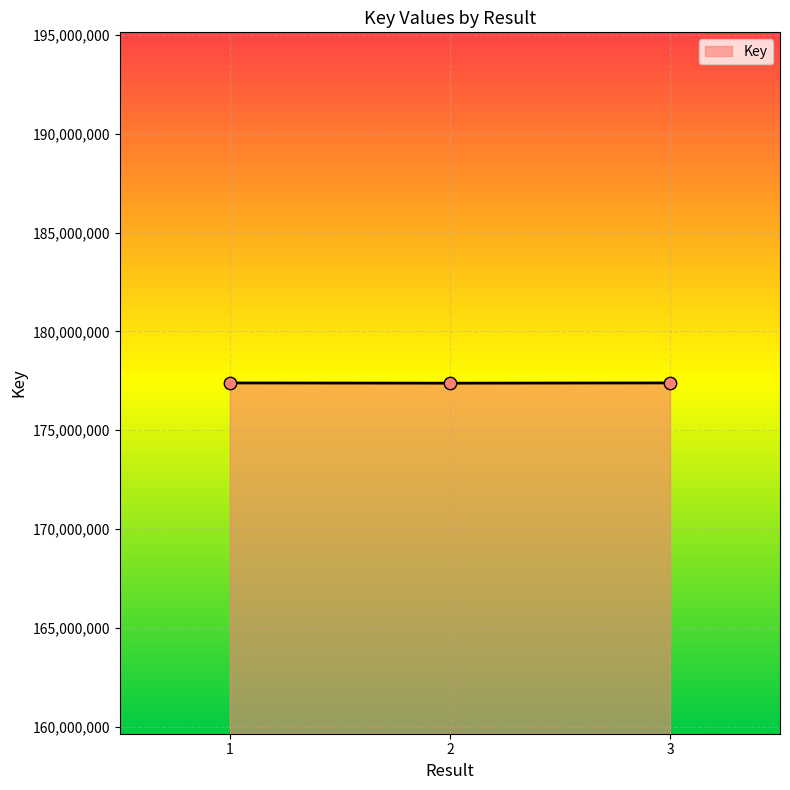

What is the ratio of the value at 3 to the value at 1?

1.0